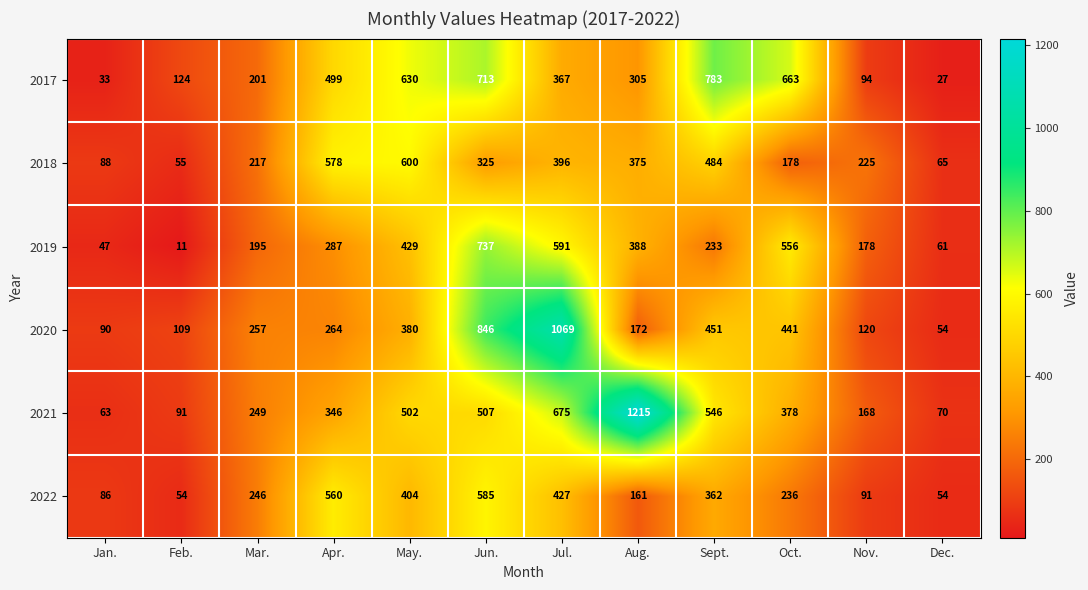

At which label is 2017 closest to 405?

Jul.